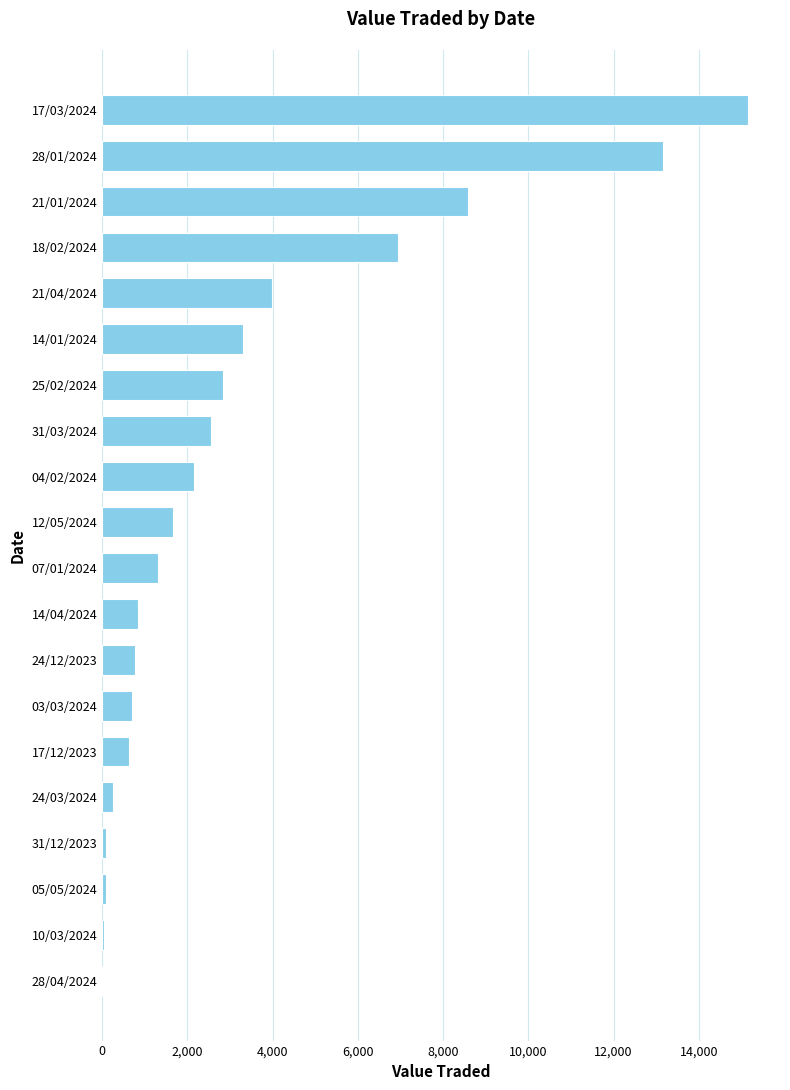

At which category does the chart reach its peak across all series?

17/03/2024